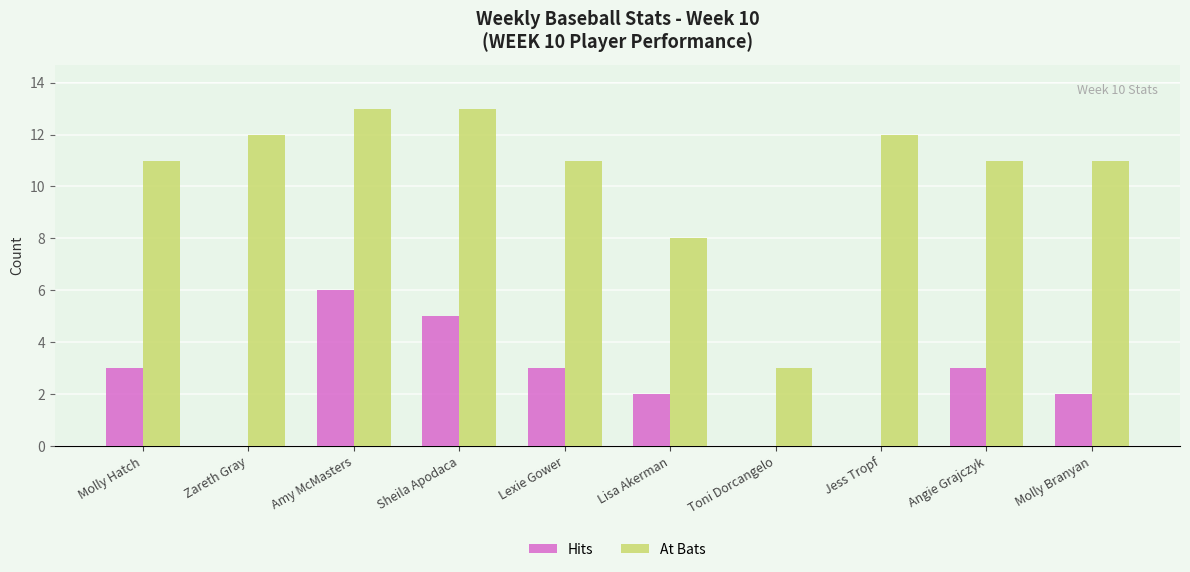

The Hits series shows 1 at Lisa Akerman. True or false?

False